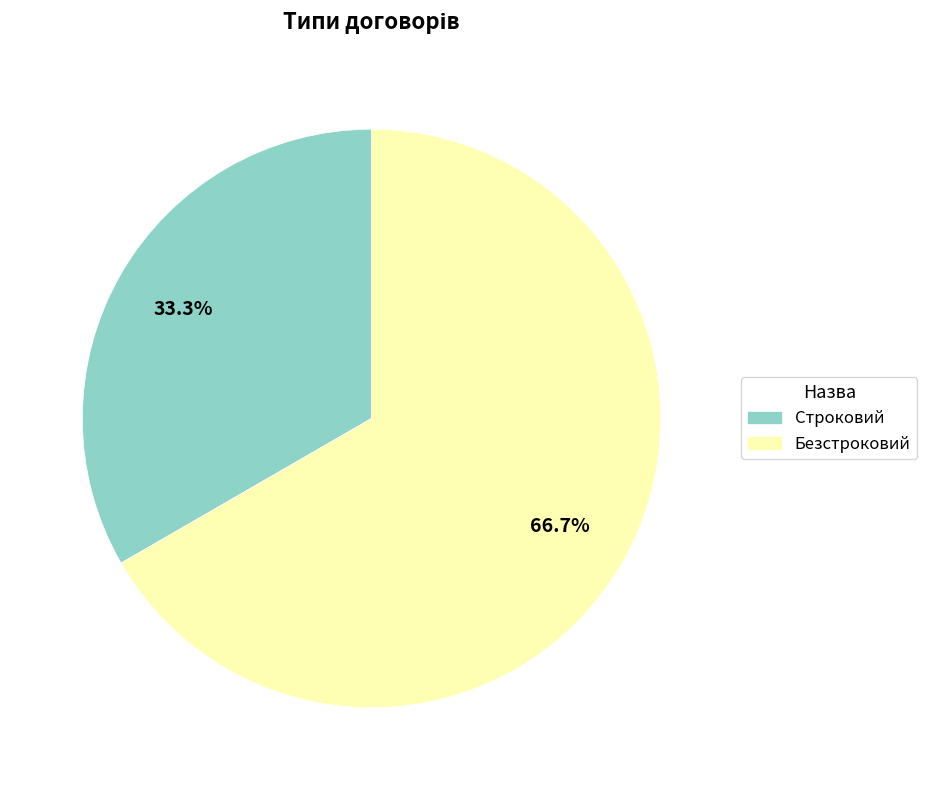

Is it true that Безстроковий is 67% of the pie?

True